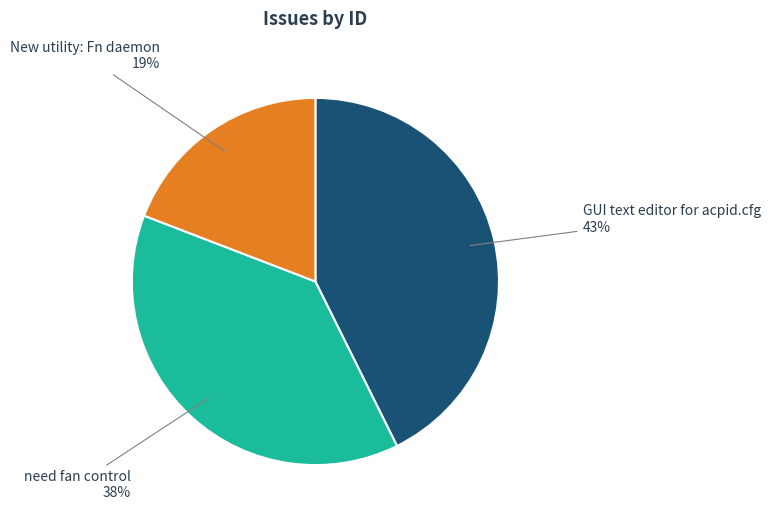

How many segments does this pie chart have?

3